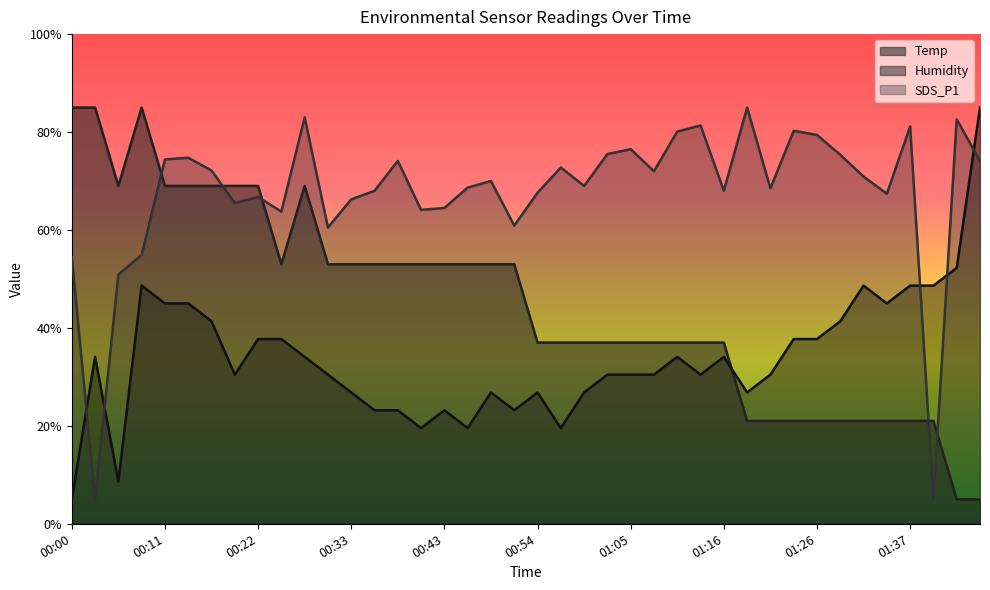

At how many categories does at least one series exceed 76?

13